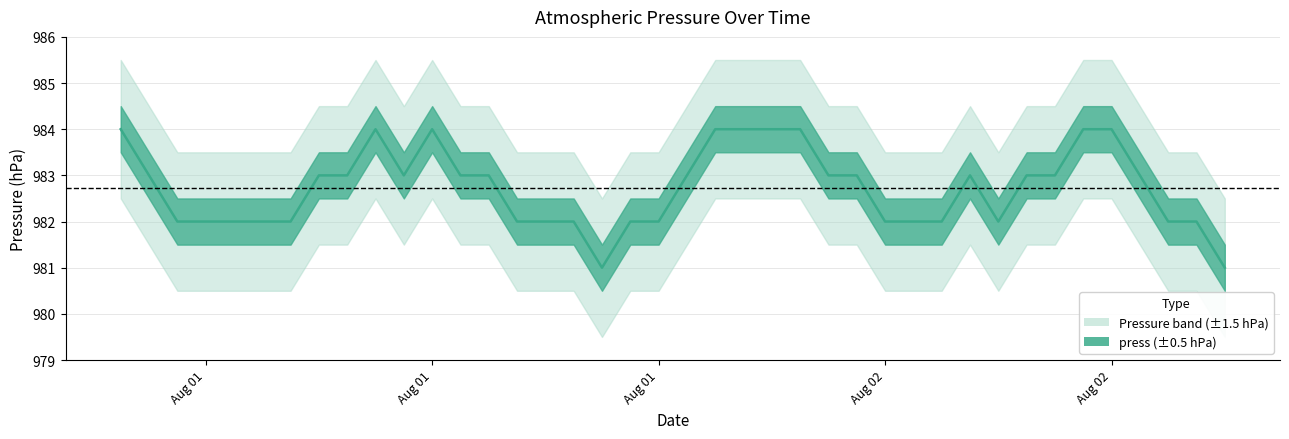

What is the average value?

983